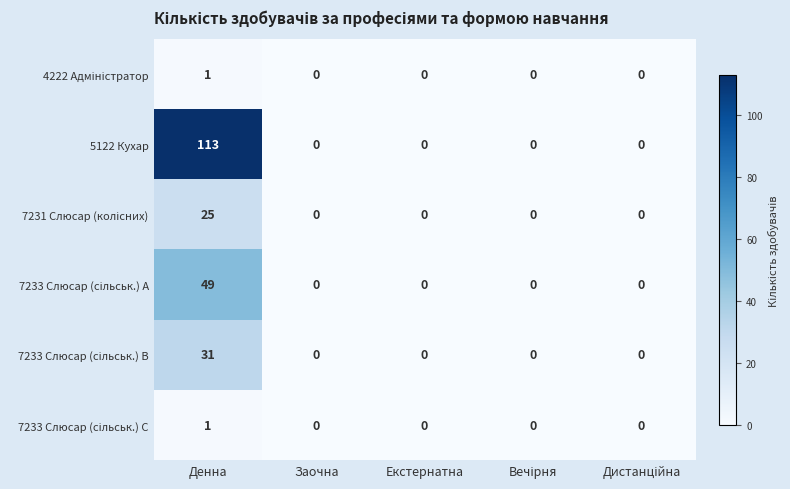

How many categories are shown in the chart?

5